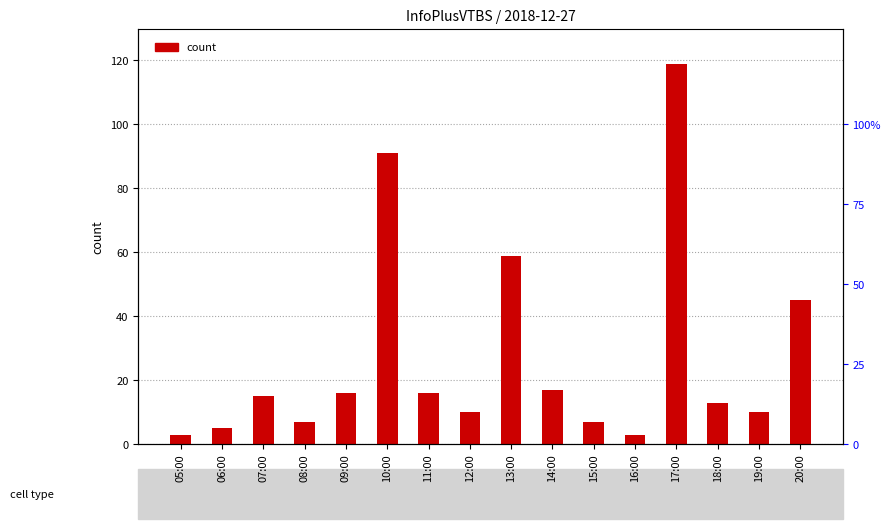

At which label does the data first exceed 15?

09:00